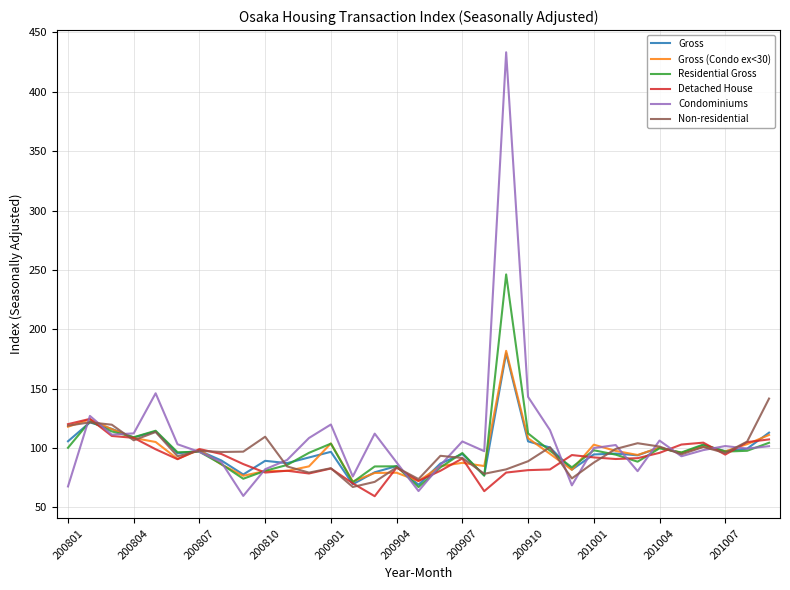

What is the difference between the second highest and second lowest values in the Gross (Condo ex<30) series?

52.0